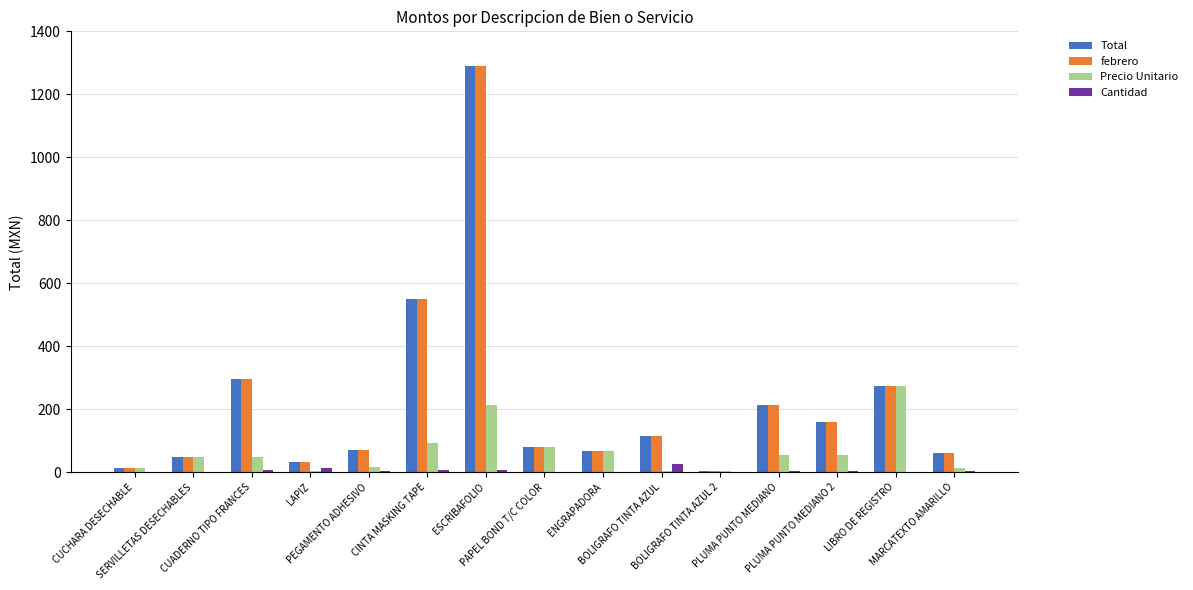

How many categories are shown in the chart?

15